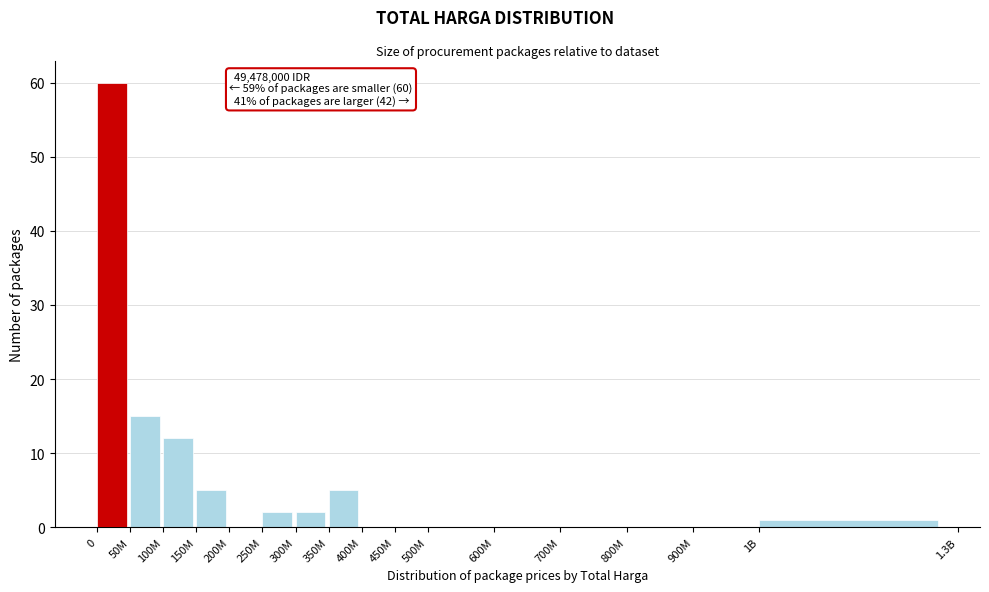

Reading left to right, extract all data points from this chart.

0=60	50M=15	100M=12	150M=5	200M=0	250M=2	300M=2	350M=5	400M=0	450M=0	500M=0	600M=0	700M=0	800M=0	900M=0	1B=1